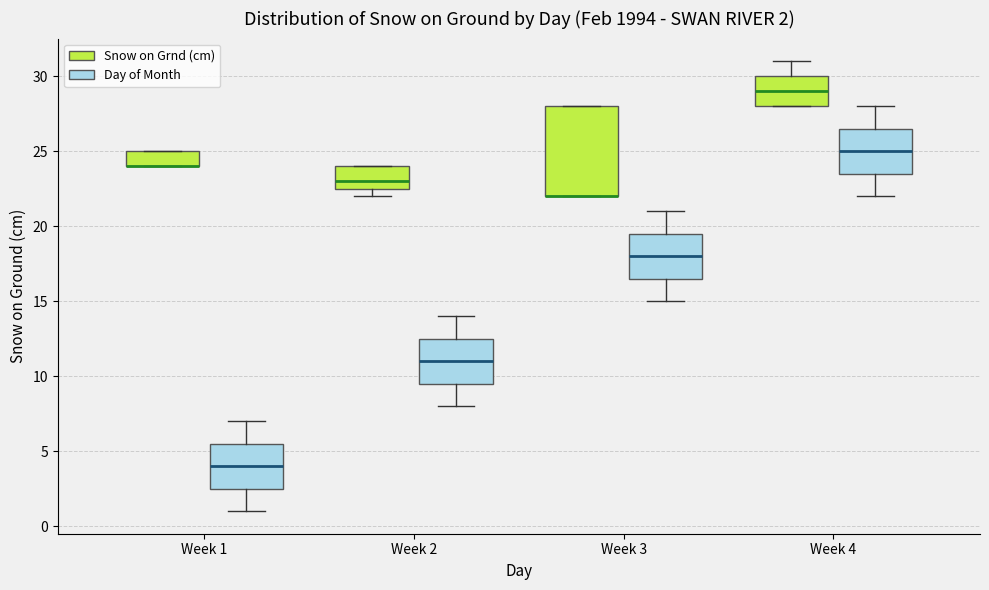

Which box is the tallest, from its lower edge to its upper edge?

Week 3 (Snow on Grnd (cm))